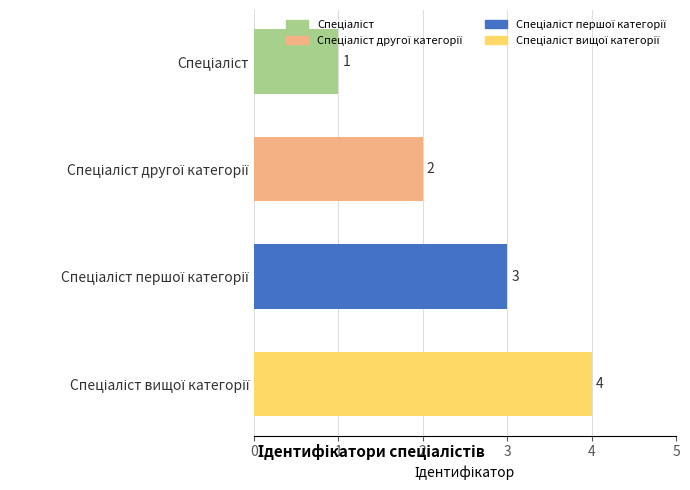

What is the maximum value shown in the chart?

4